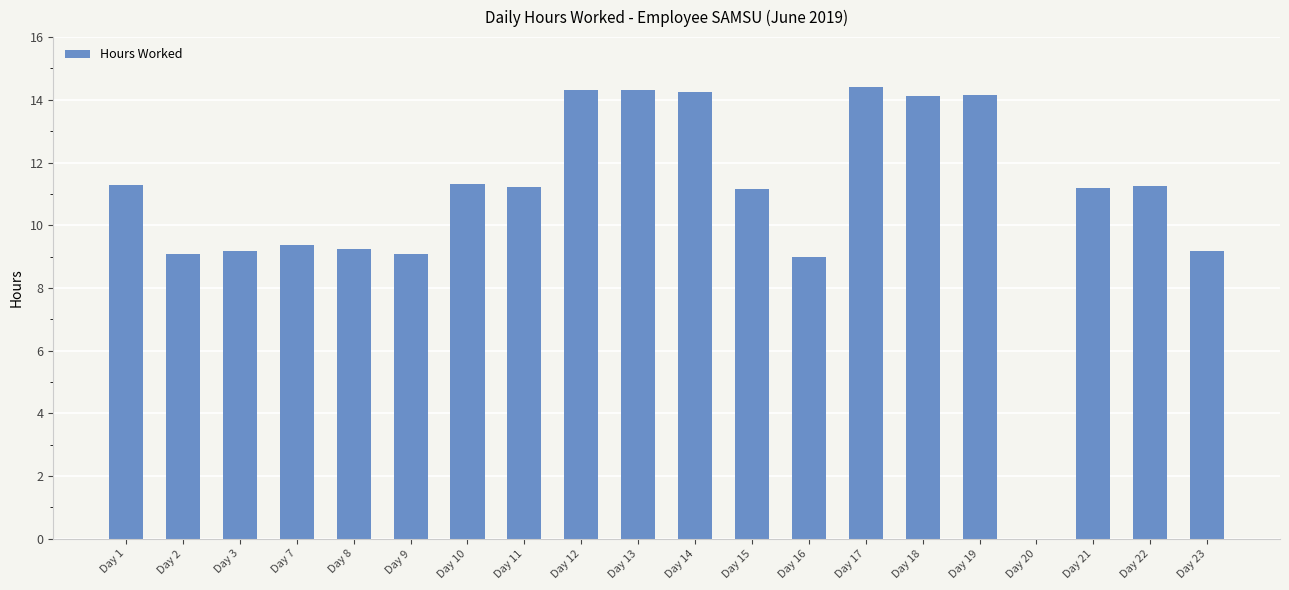

What is the sum of the values at Day 15 and Day 23?

20.3